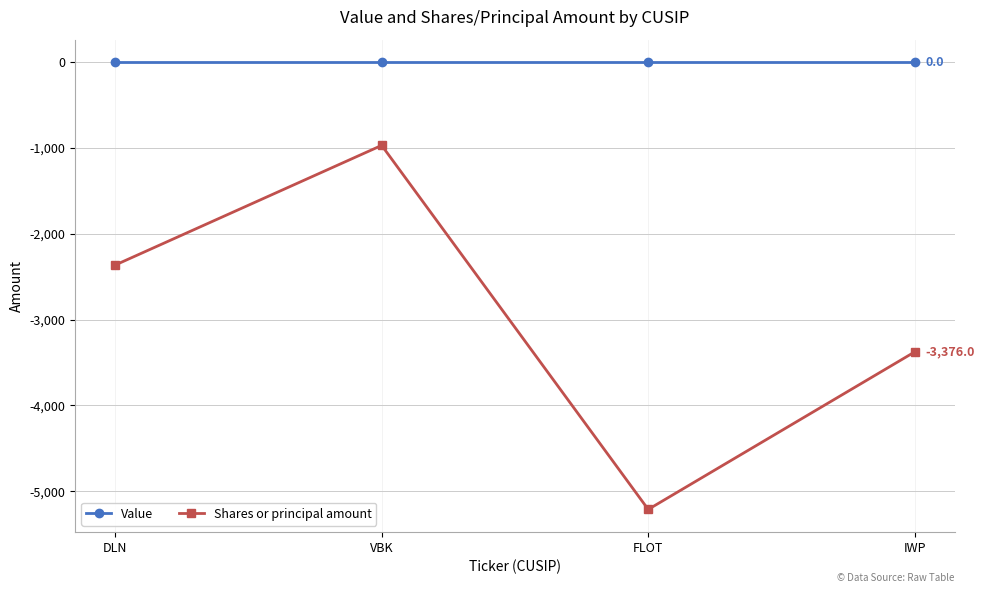

List the series in order of their overall mean, lowest first.

Shares or principal amount, Value